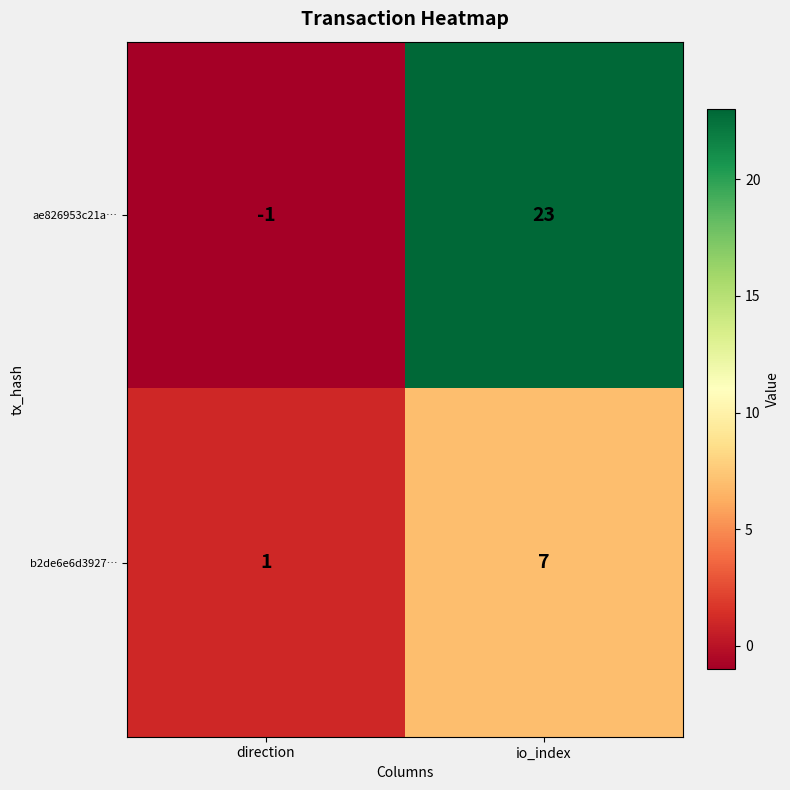

The ae826953c21a… series shows 23 at io_index. True or false?

True